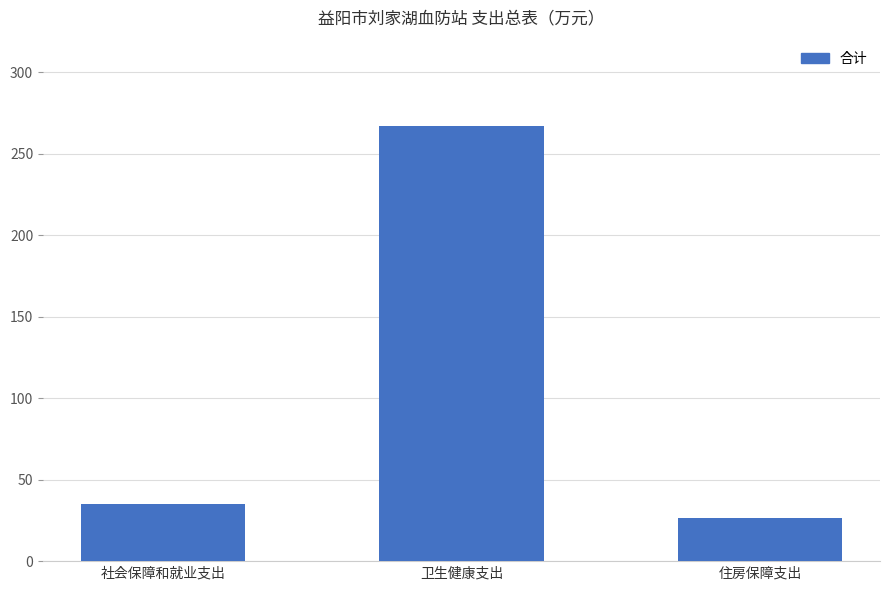

The chart shows a value of 26.3 at 住房保障支出. True or false?

True